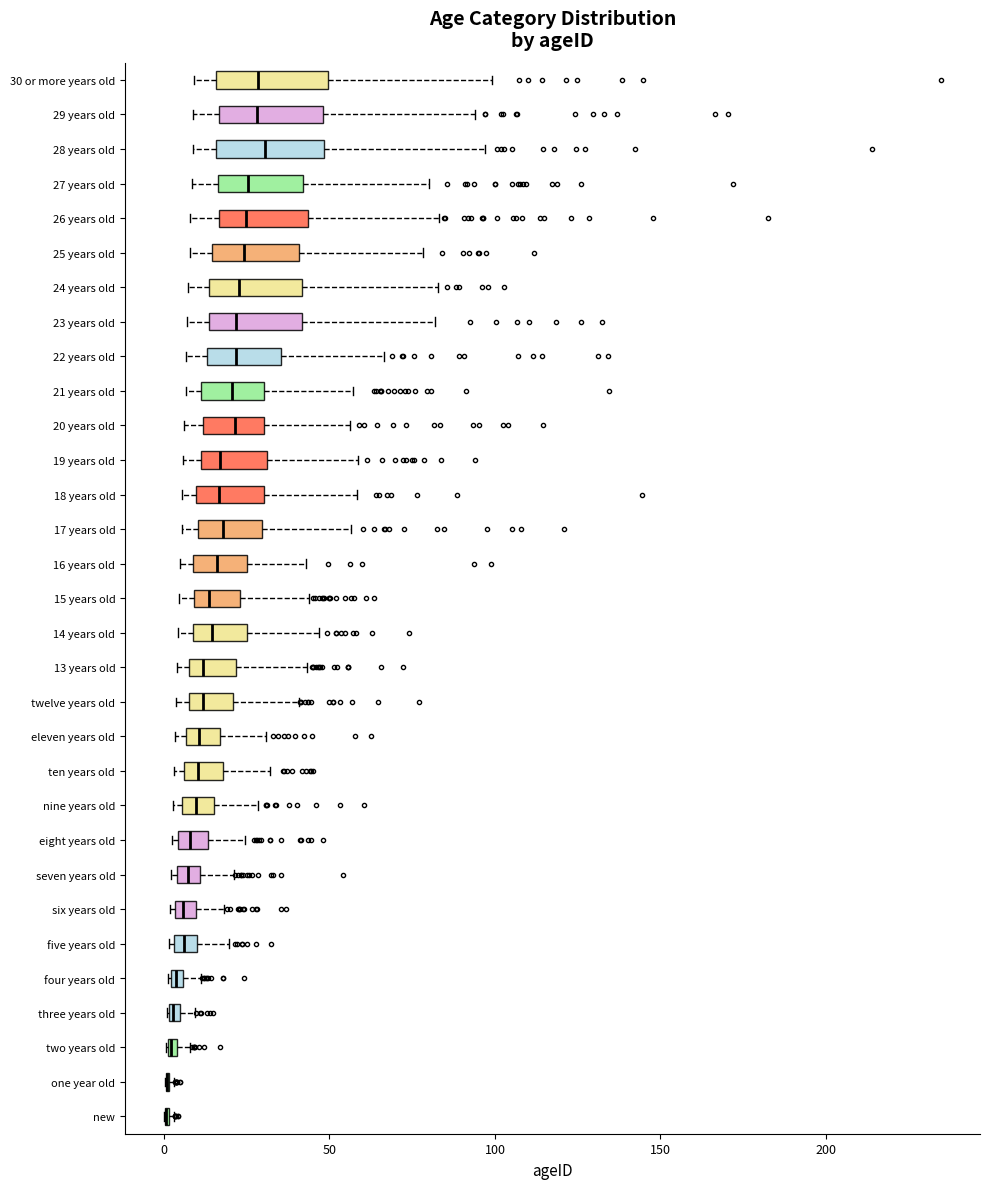

Where is the right edge of the box for 20 years old on the x-axis? The values are not printed on the chart, so give them approximately, as read against the axis.

30